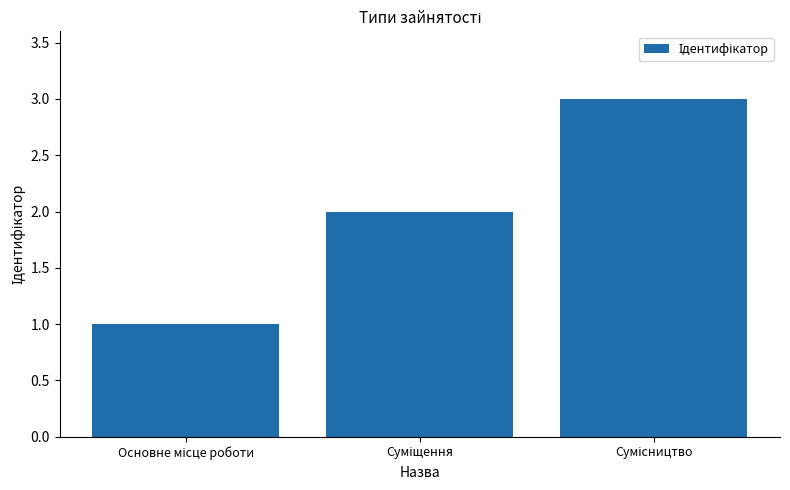

What is the average value?

2